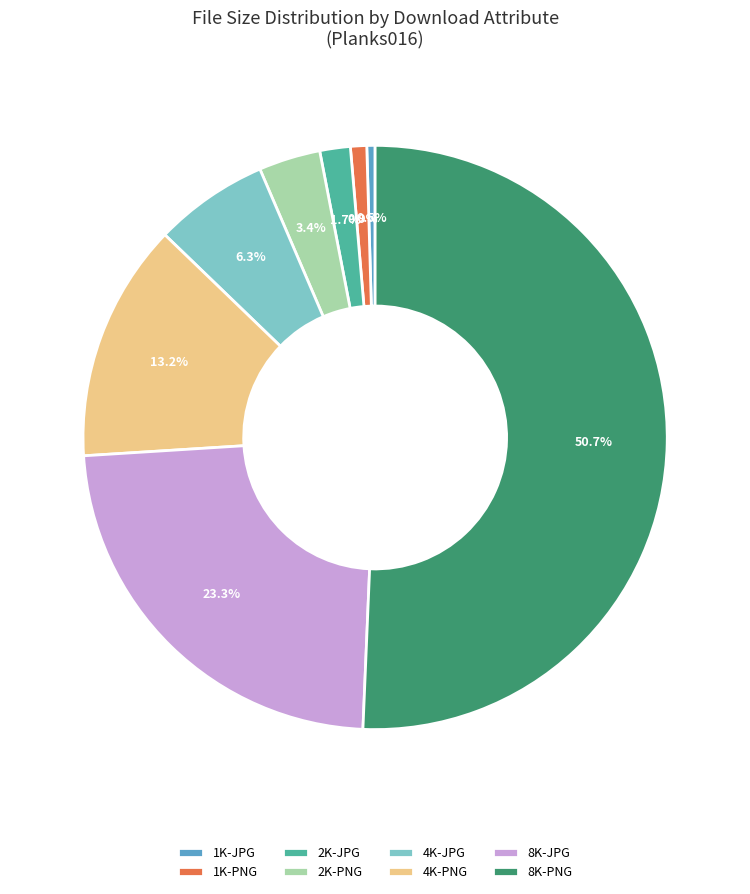

What is the majority slice?

8K-PNG